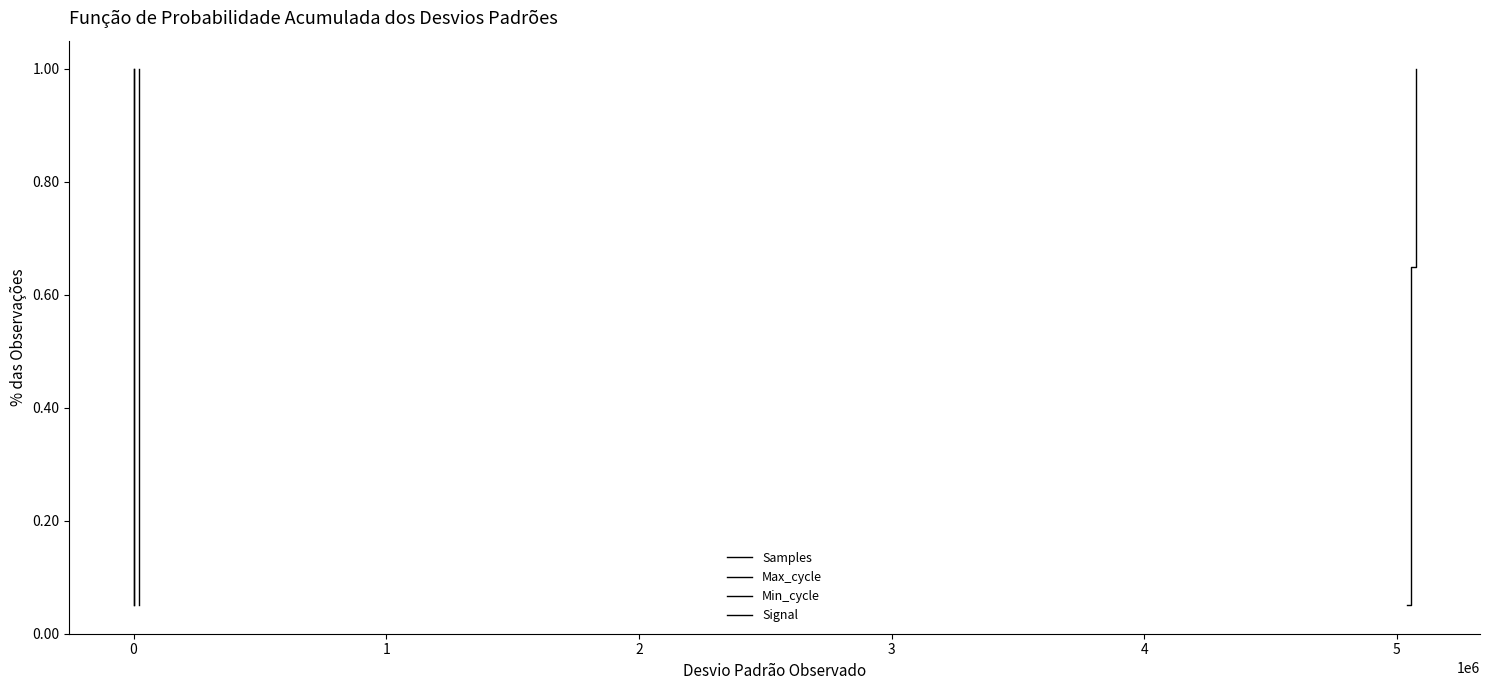

What are all the series names shown in the legend?

Samples, Max_cycle, Min_cycle, Signal